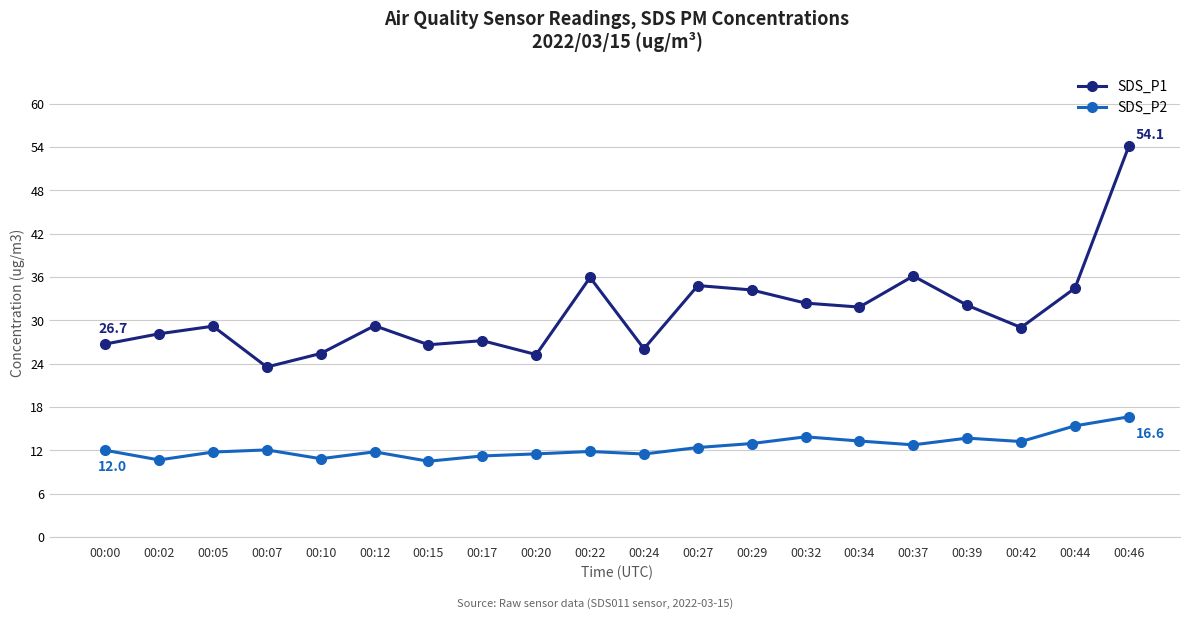

What is the value of the SDS_P1 point at the 18th from the left?

29.0